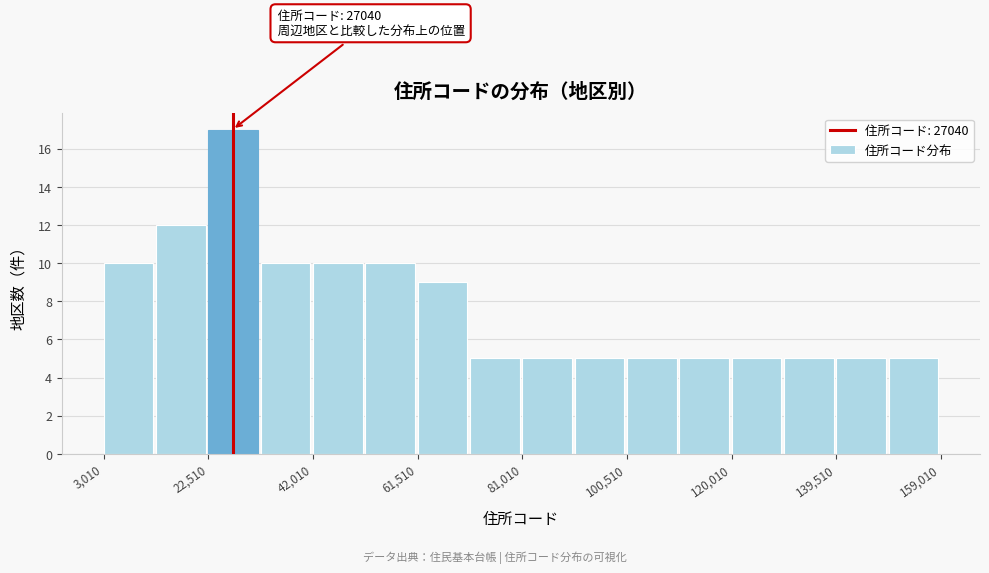

Over which range of the x-axis is the bar tallest?

22000 to 32000